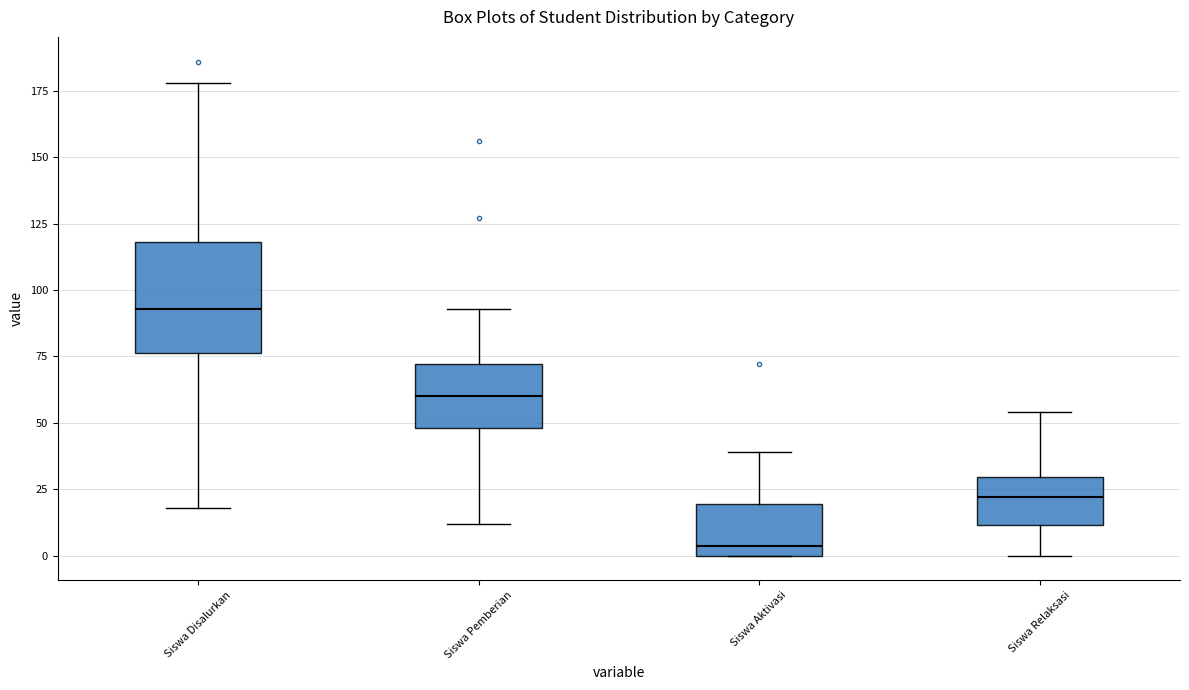

Reading left to right, read every box against the y-axis: the position of its median line, the range the box covers, and the ends of its whiskers. The values are not printed on the chart, so give them approximately, as read against the axis.

Siswa Disalurkan: median 95, box 75 to 120, whiskers 20 to 180
Siswa Pemberian: median 60, box 50 to 70, whiskers 10 to 95
Siswa Aktivasi: median 5, box 0 to 20, whiskers 0 to 40
Siswa Relaksasi: median 20, box 10 to 30, whiskers 0 to 55